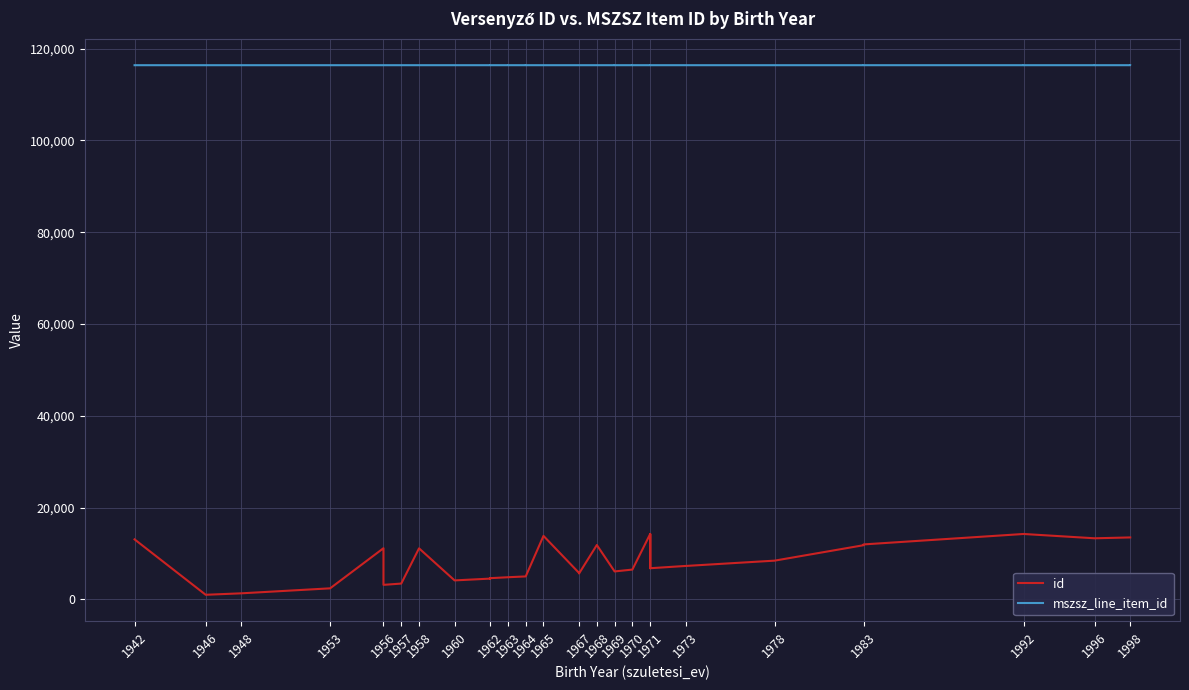

Does the chart have visible grid lines?

Yes